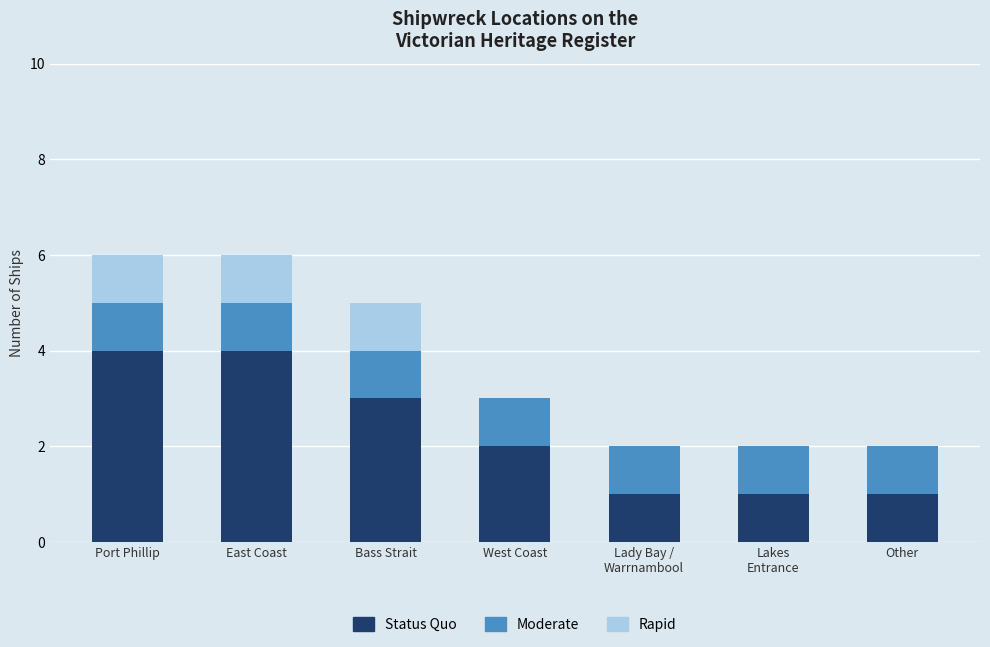

What is the maximum value for Status Quo?

4